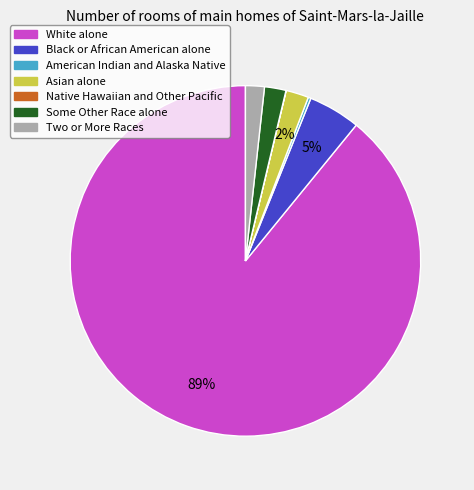

Which category has the biggest portion of the pie?

White alone